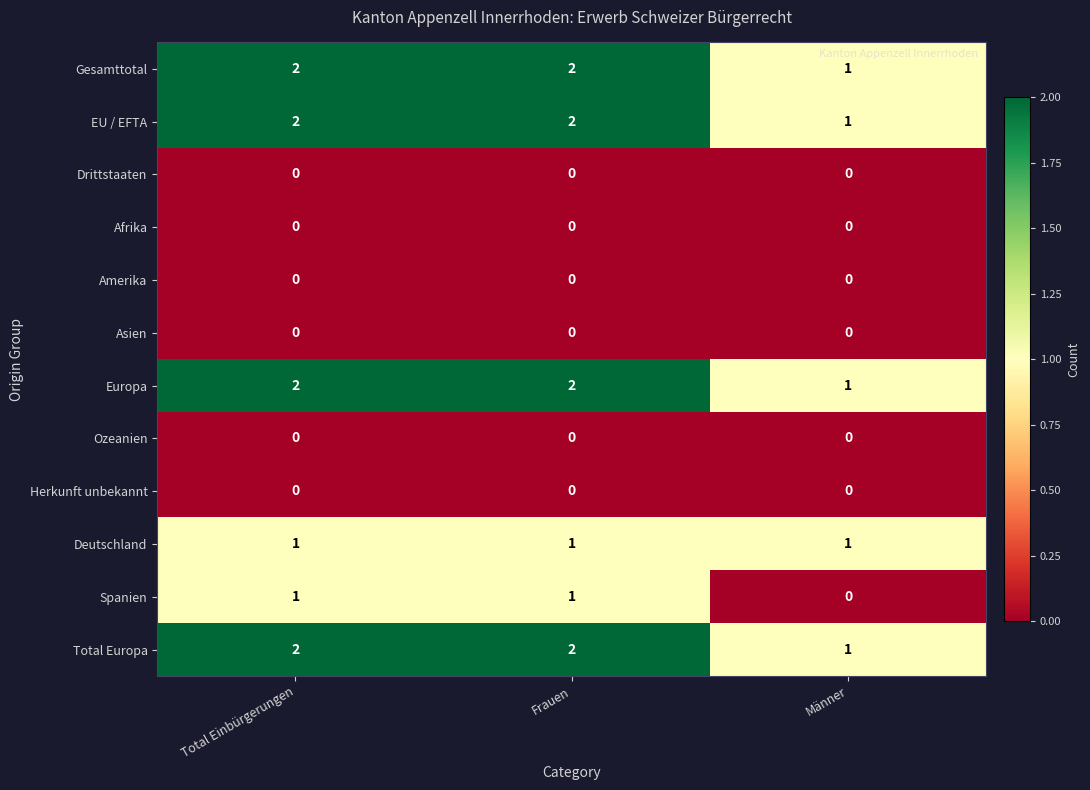

How many Gesamttotal values are between 1 and 2?

3